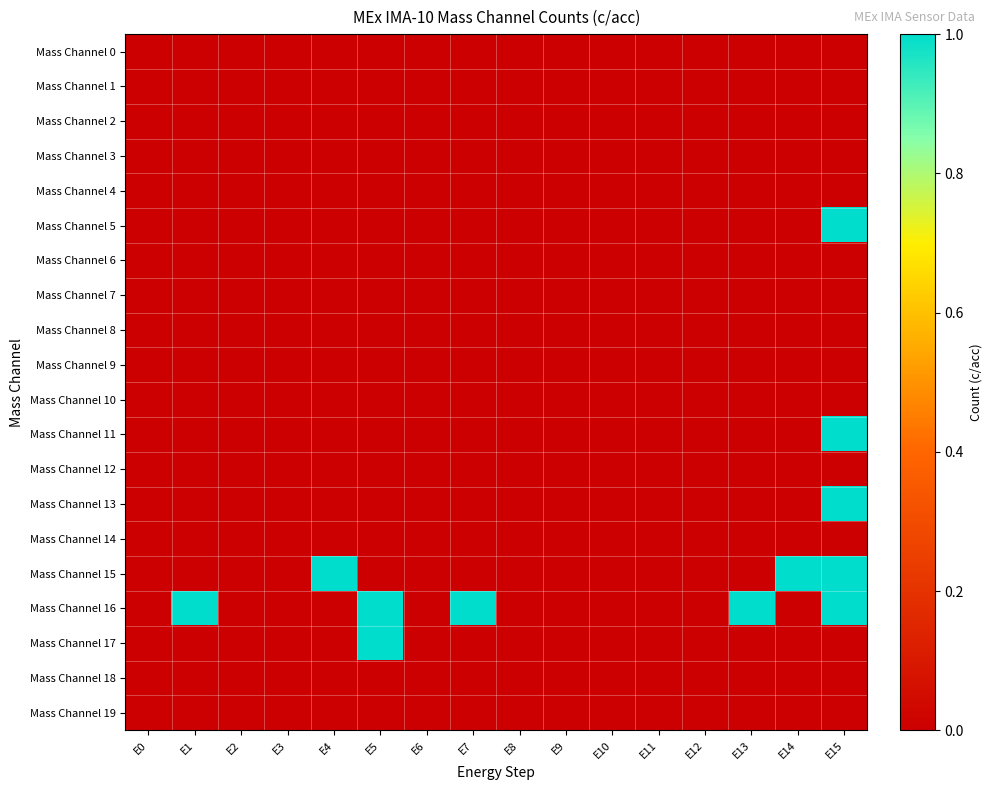

Between E1 and E15, which is larger?

E1